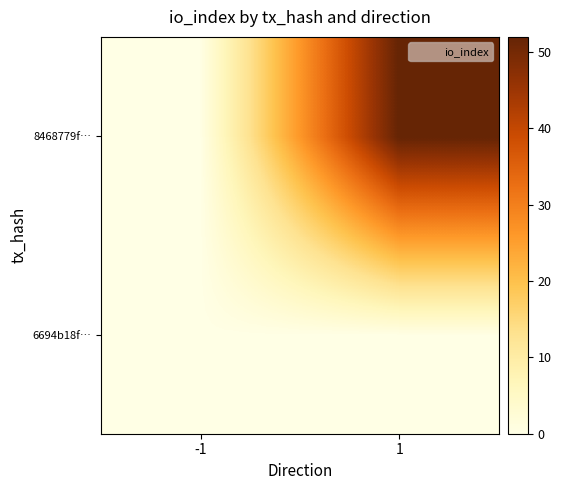

Reading left to right, extract all data points from this chart.

6694b18f…: -1=0	1=0
8468779f…: -1=0	1=52